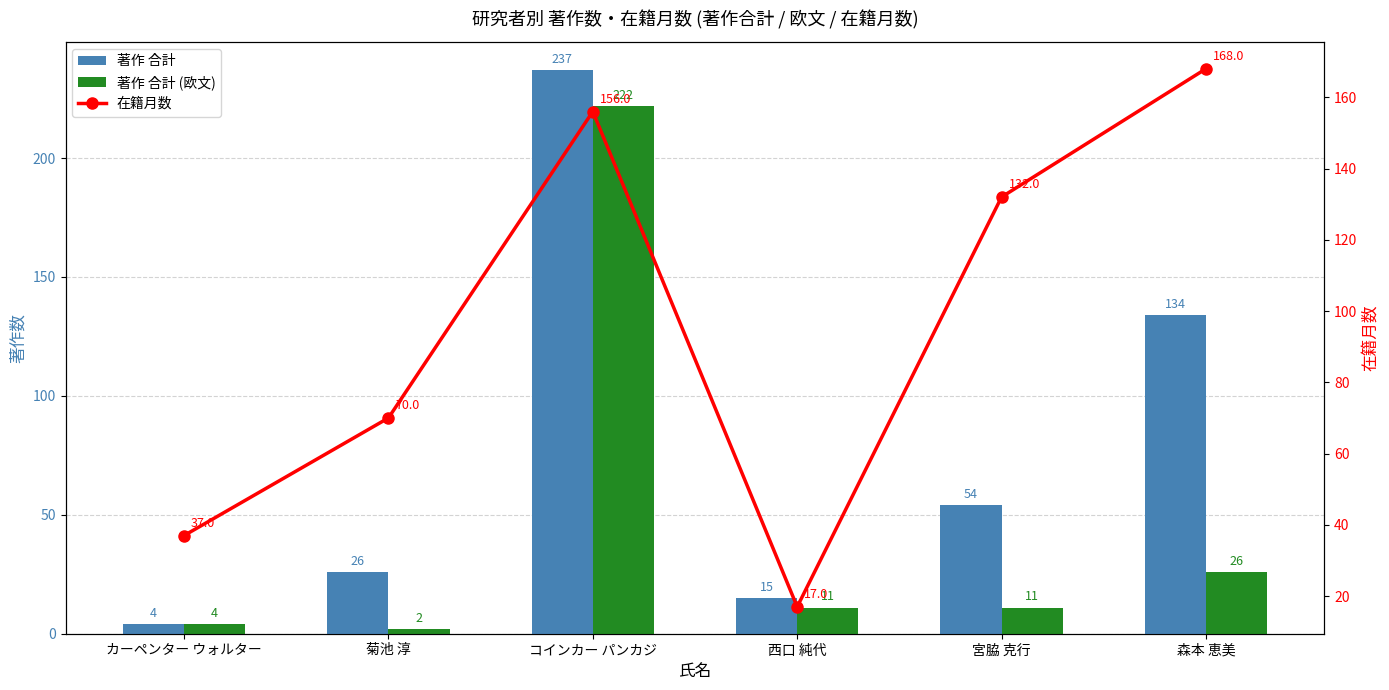

What is the value of the 在籍月数 bar at the 2nd from the left?

70